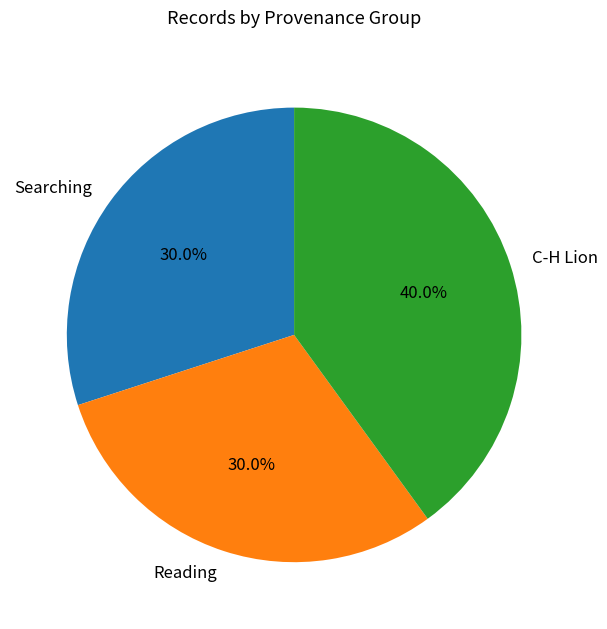

Combined, what portion of the pie is Reading and C-H Lion?

70.0%